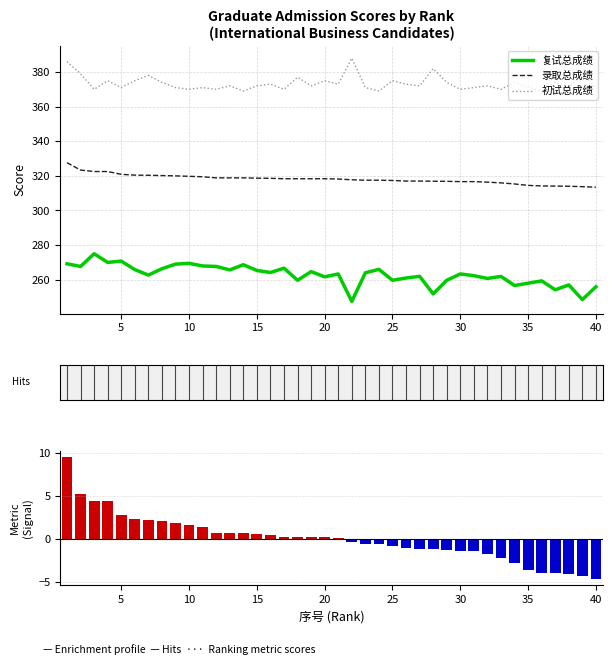

What is the difference between the second highest and minimum values in the 复试总成绩 series?

23.3